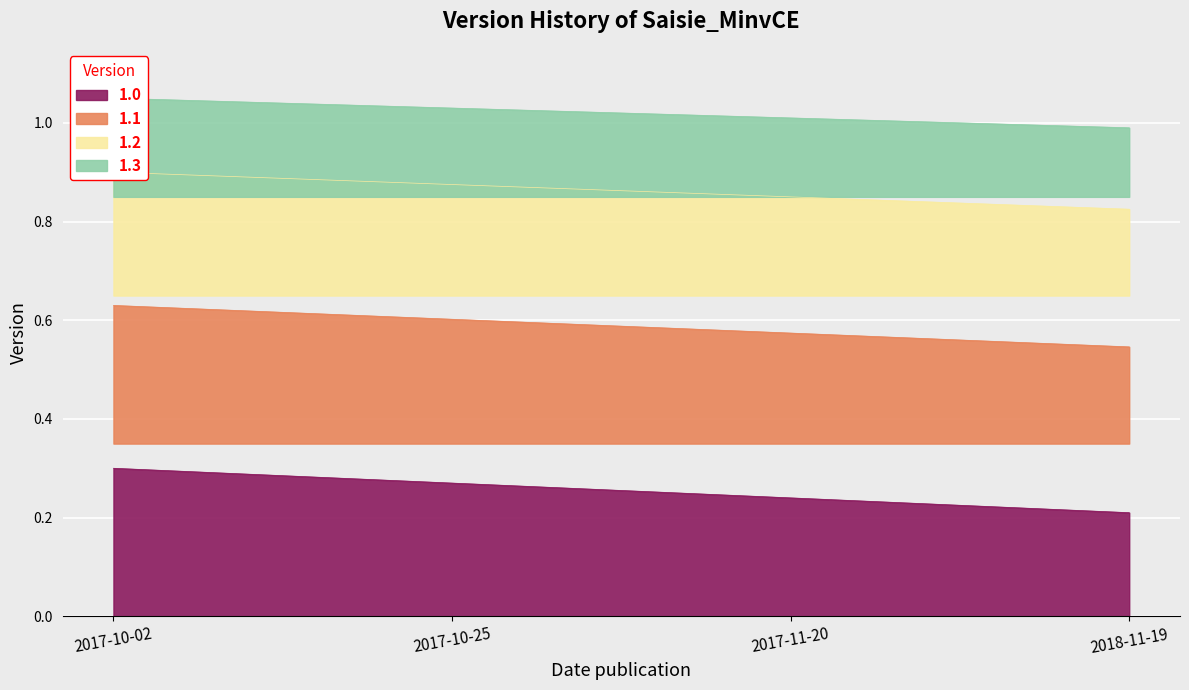

At which label is the value closest to 0?

2018-11-19